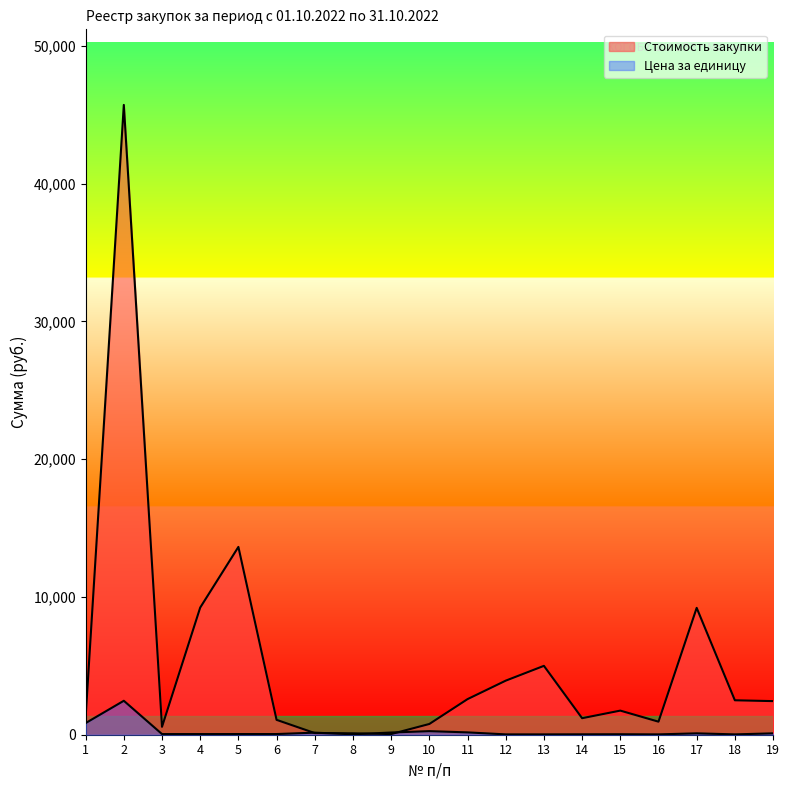

At how many categories does at least one series exceed 27453?

1